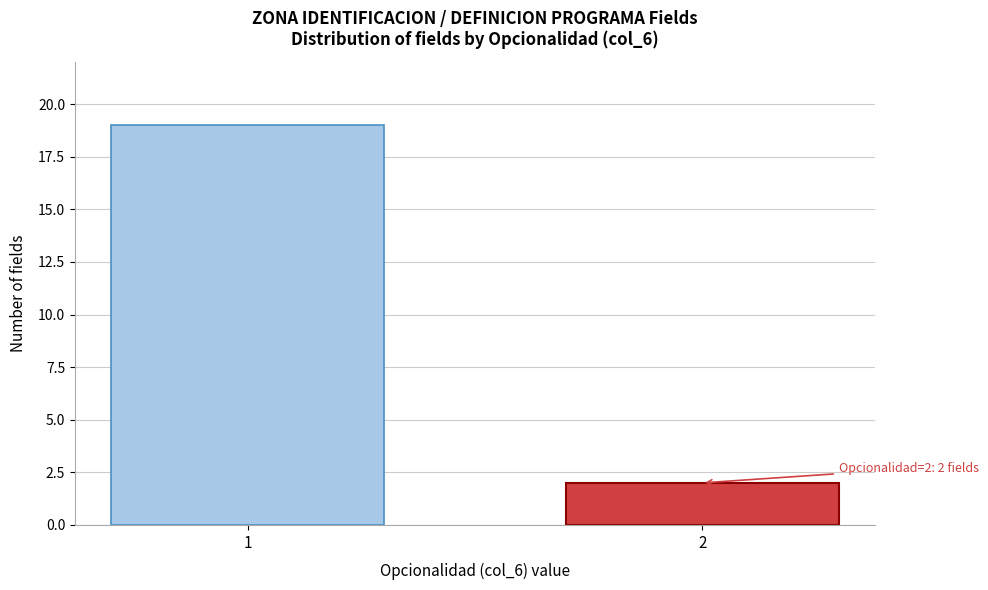

Reading left to right, extract all data points from this chart.

1=19	2=2